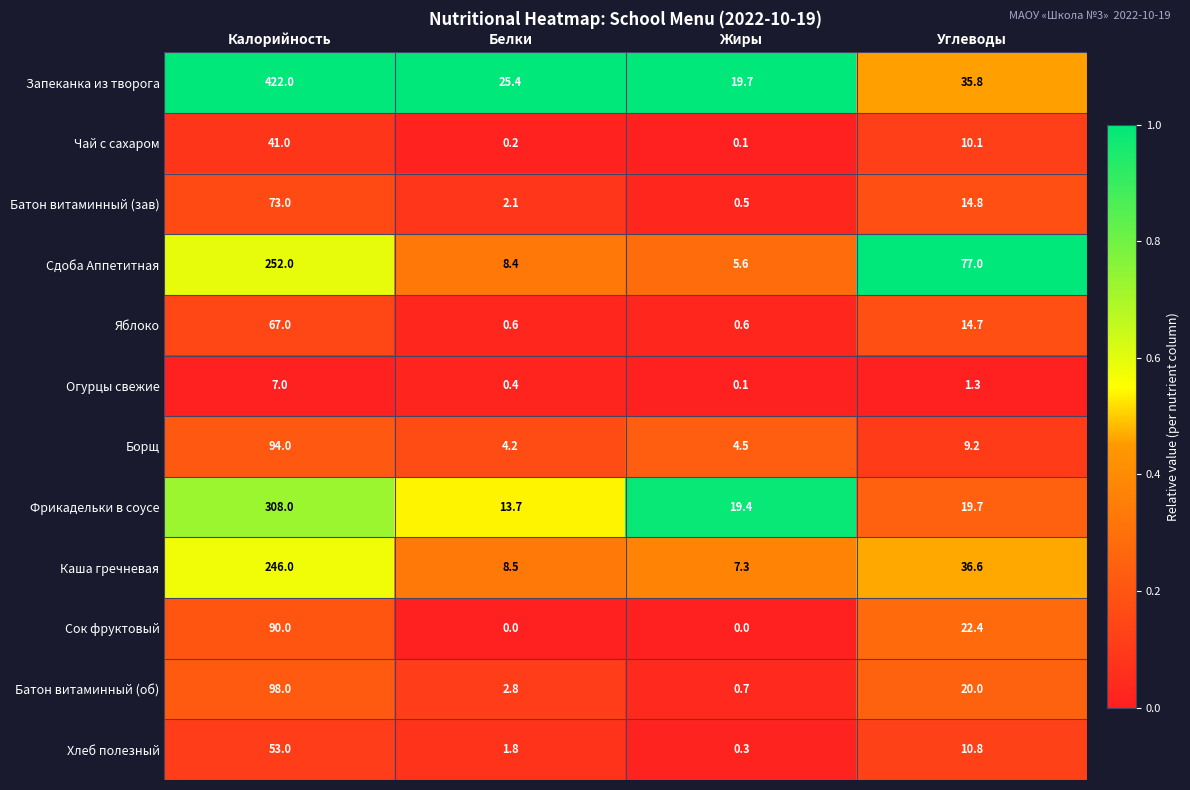

Where is Фрикадельки в соусе nearest to the value 160?

Углеводы